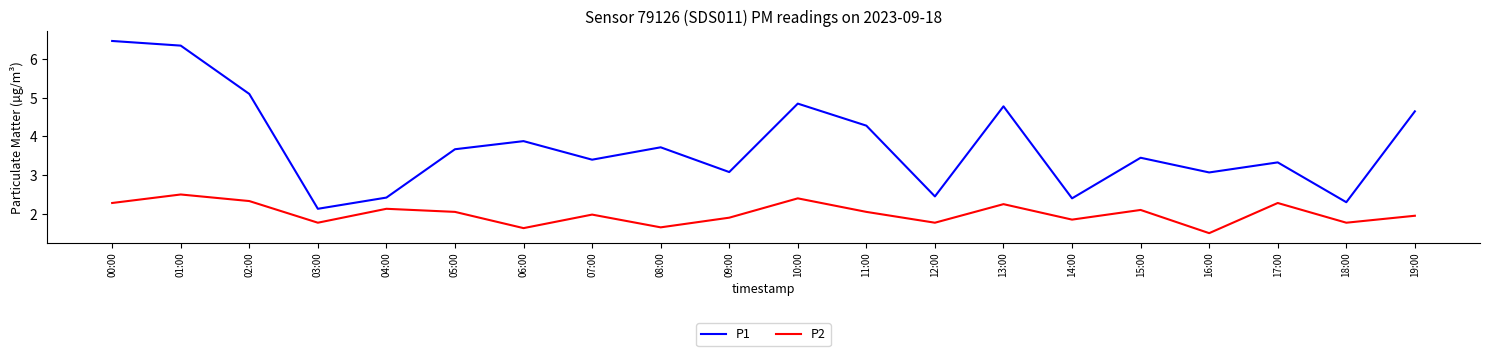

True or false: P1 and P2 intersect in this chart.

False